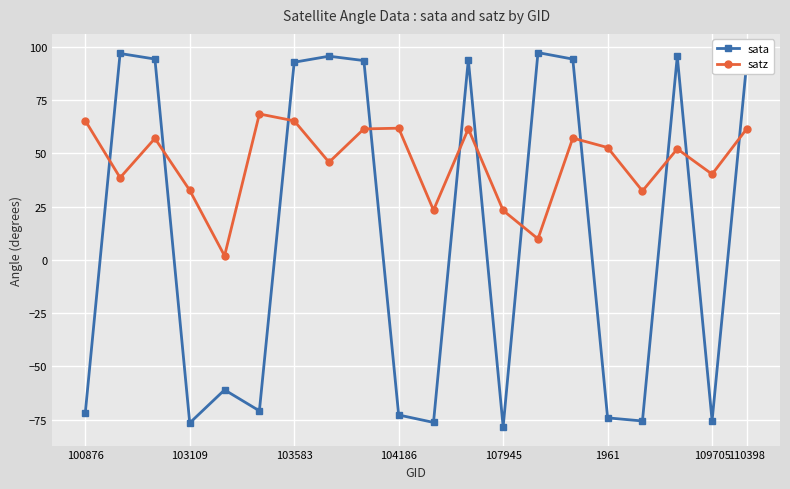

What are all the series names shown in the legend?

sata, satz